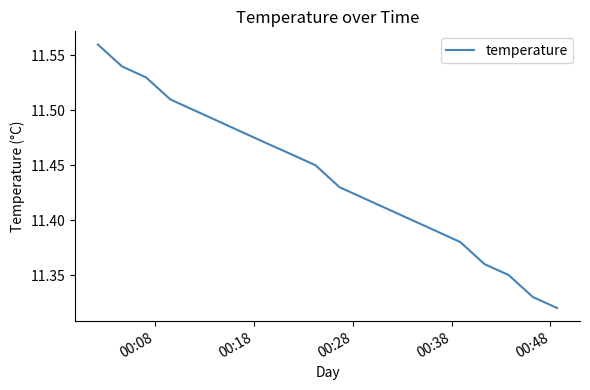

Does the chart display data point markers on the line(s)?

No